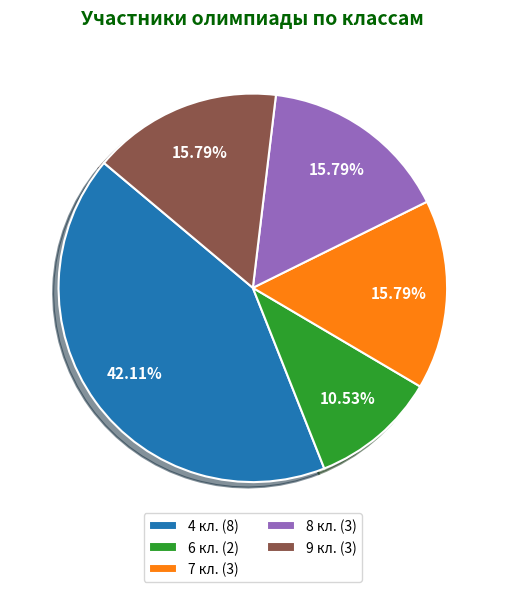

How many slices are in this pie chart?

5